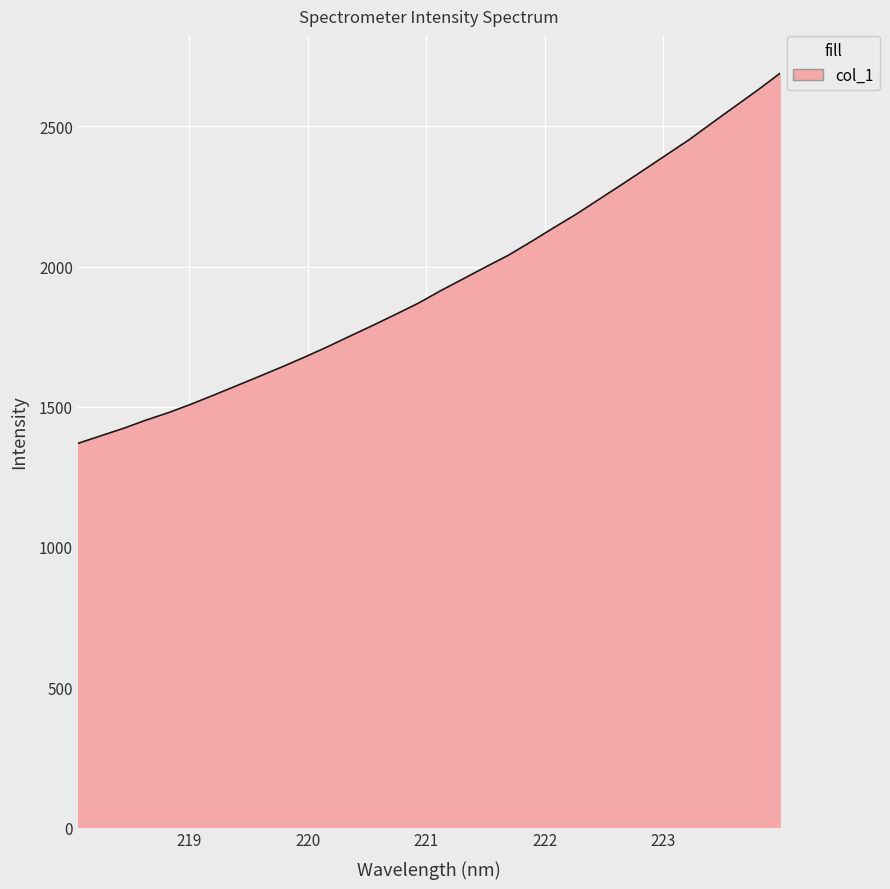

How many distinct data groups are displayed?

1